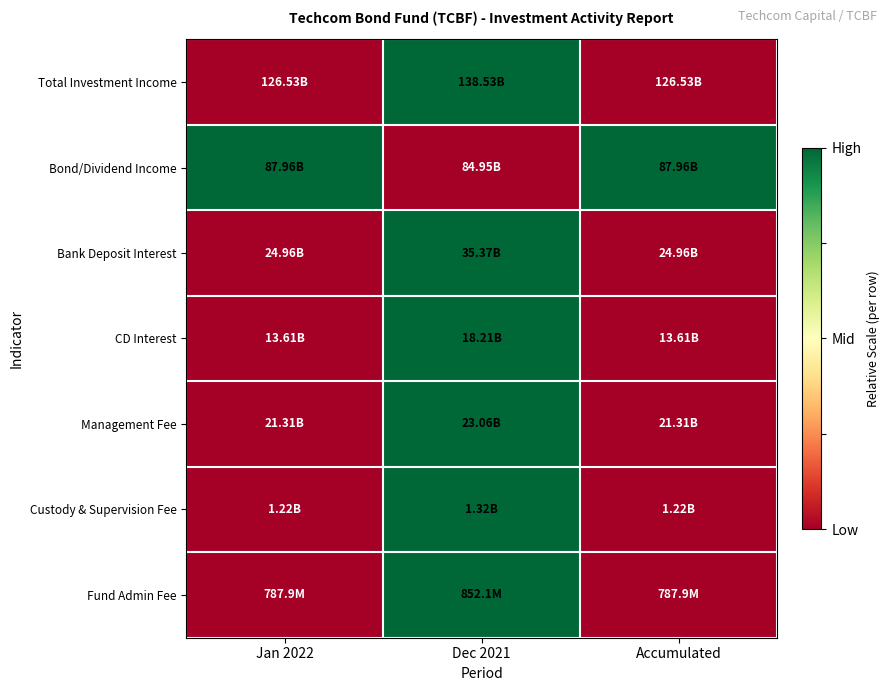

Rank the series by their maximum value, from highest to lowest.

Total Investment Income, Bond/Dividend Income, Bank Deposit Interest, CD Interest, Management Fee, Custody & Supervision Fee, Fund Admin Fee